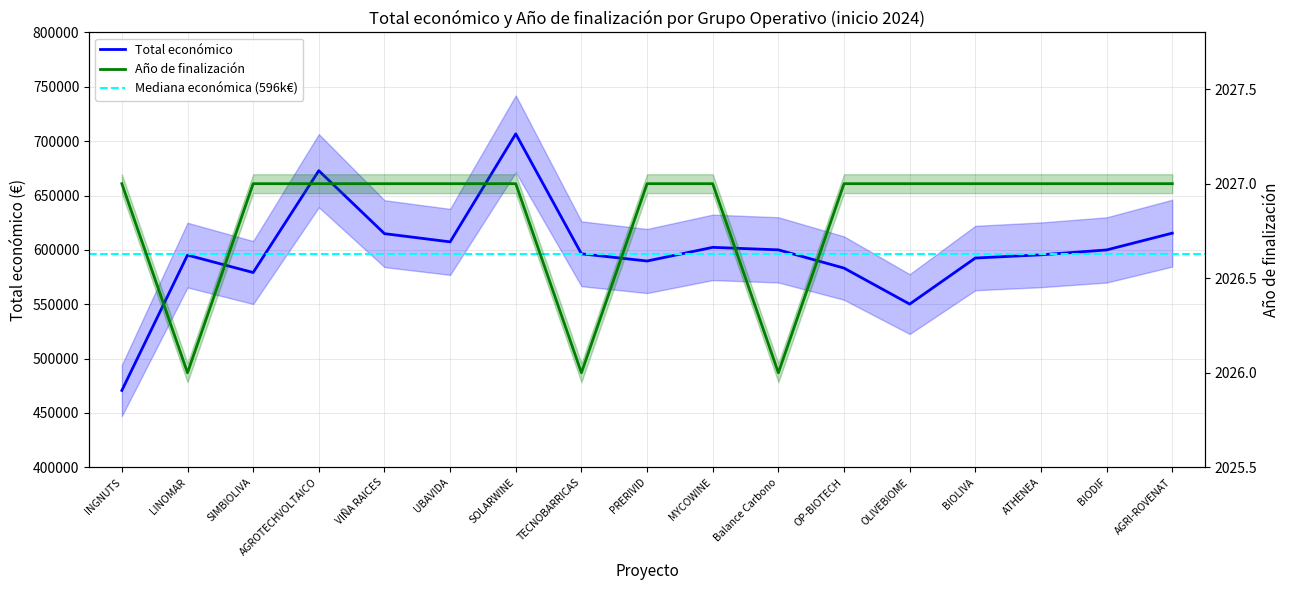

The Año de finalización series shows 647.3 at BIODIF. True or false?

False